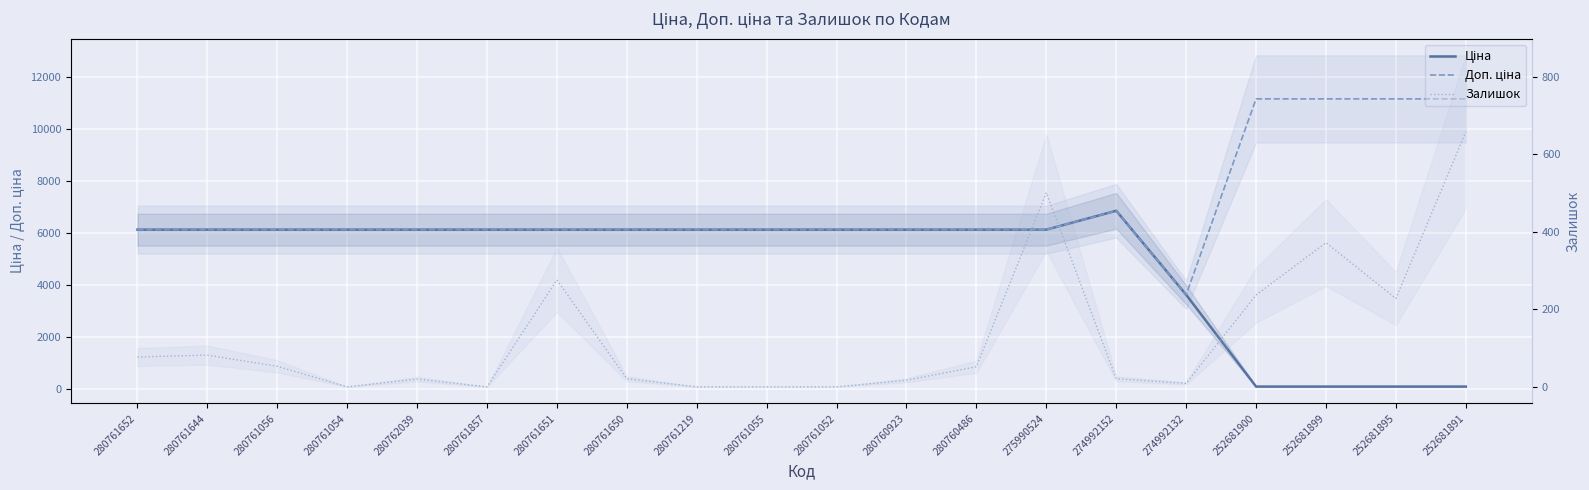

Which series has the largest total across all categories?

Доп. ціна